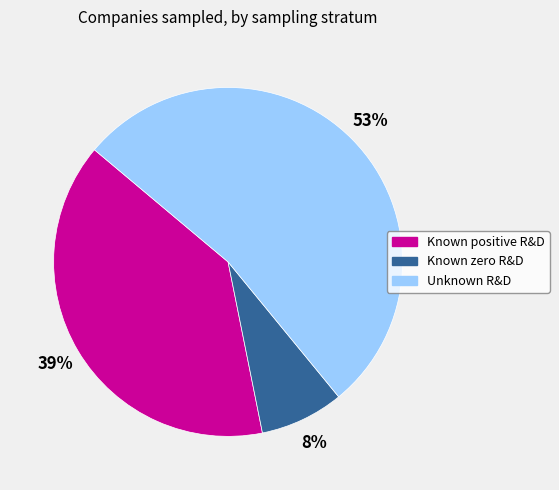

To the nearest percent, what percentage of the pie is Known zero R&D?

8%